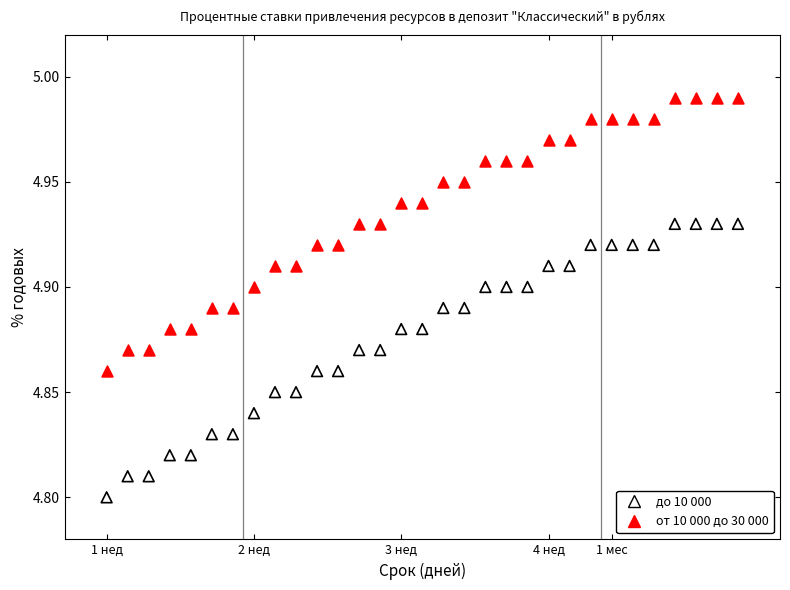

Which series contains the highest Y value?

от 10 000 до 30 000